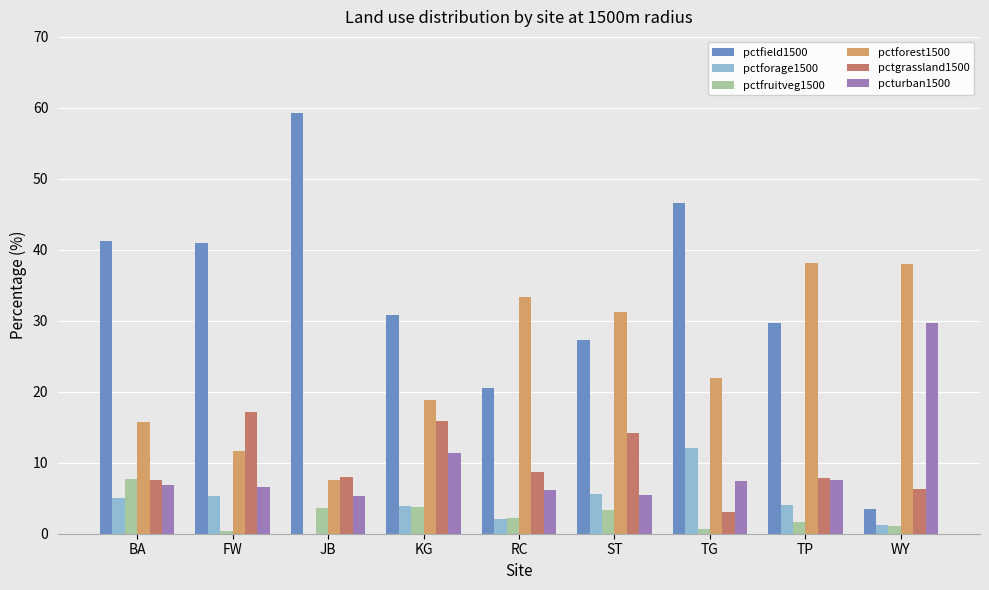

Is the value of pctforage1500 at TG greater than the value of pctforest1500 at TP?

No